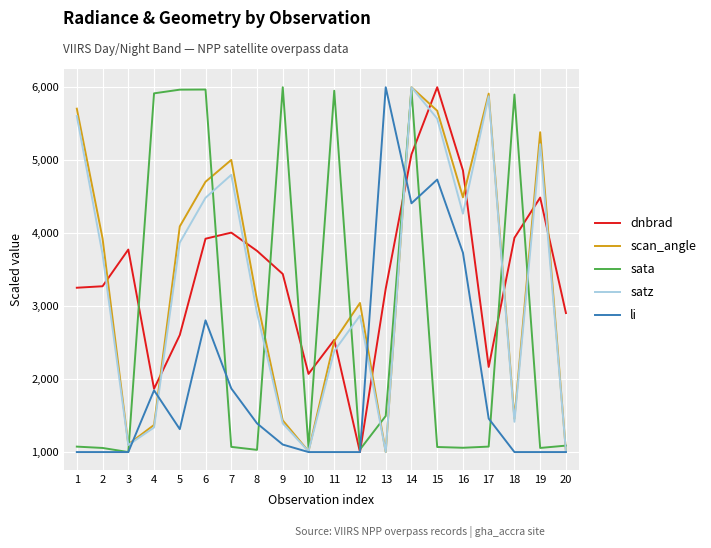

At which category is the sum across all series the highest?

14